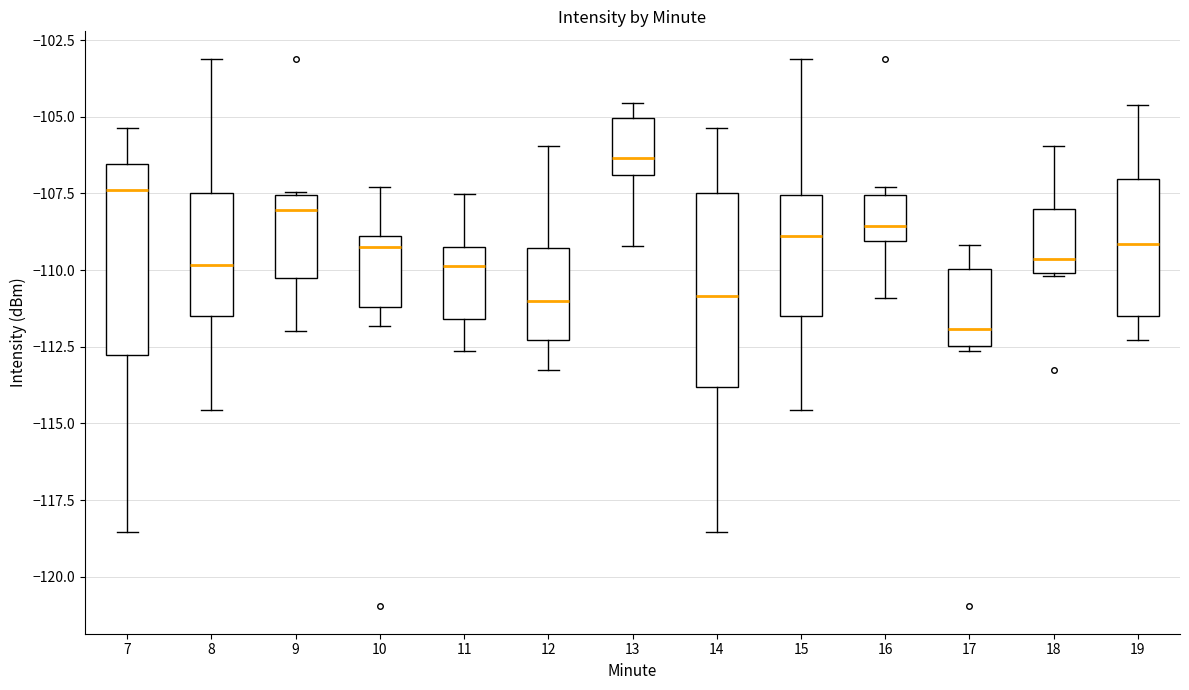

Which box has the highest median line?

13